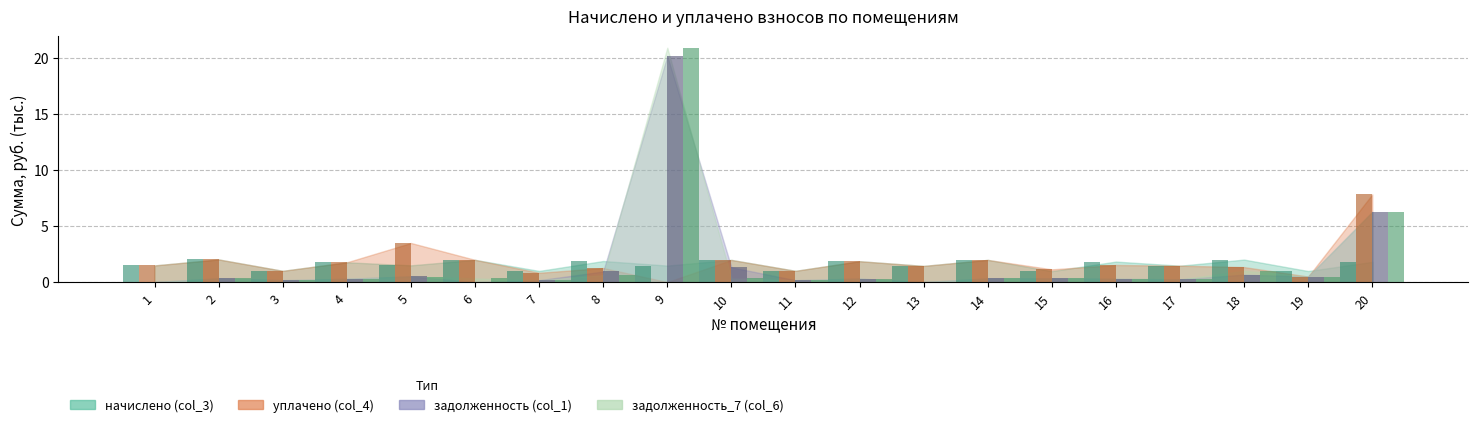

How many data points in задолженность_7 (col_6) are above 0?

19